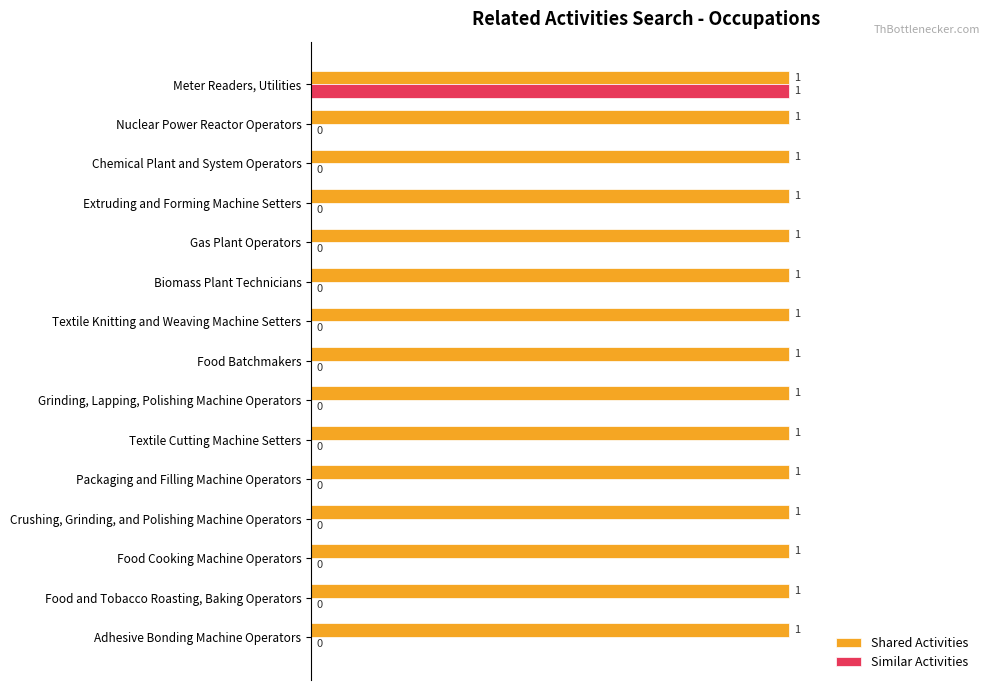

The value of Shared Activities at Textile Knitting and Weaving Machine Setters is 0. True or false?

False